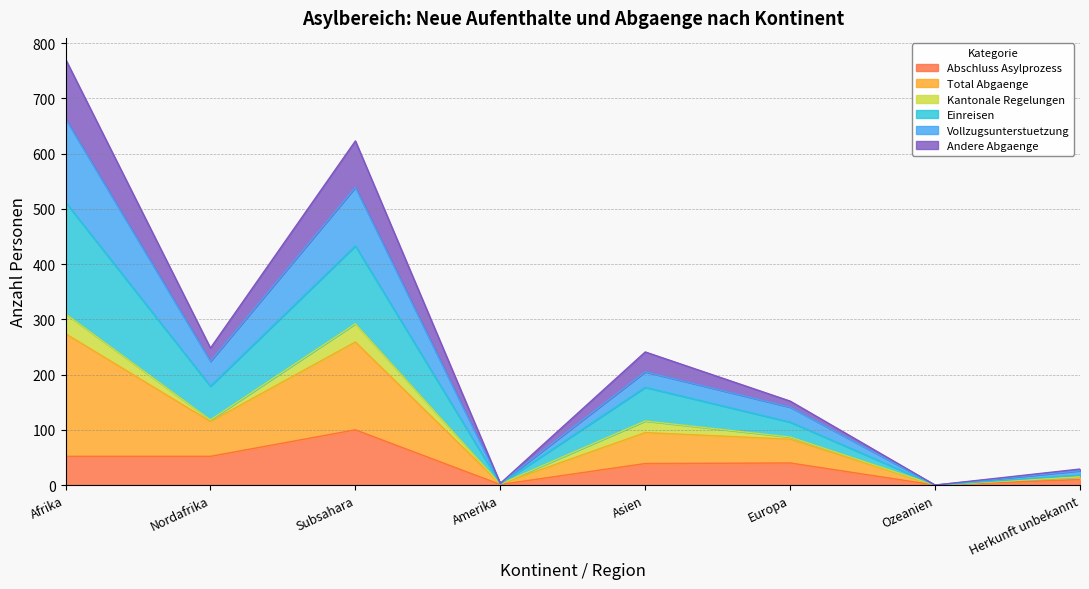

The value of Total Abgaenge at Amerika is 3. True or false?

True